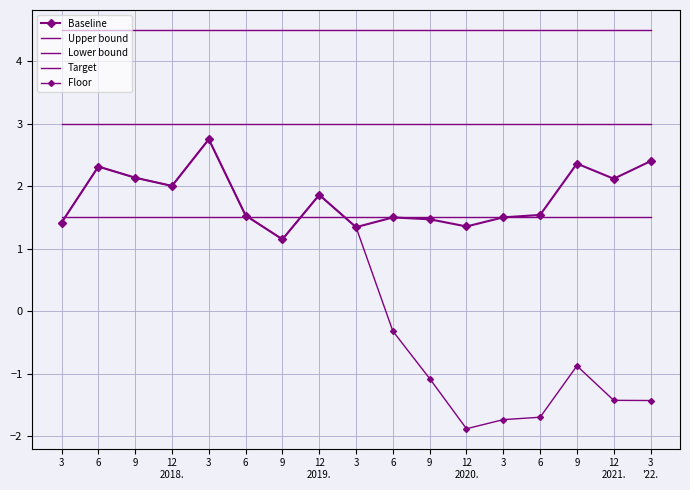

What is the label of the 15th point from the left?

9